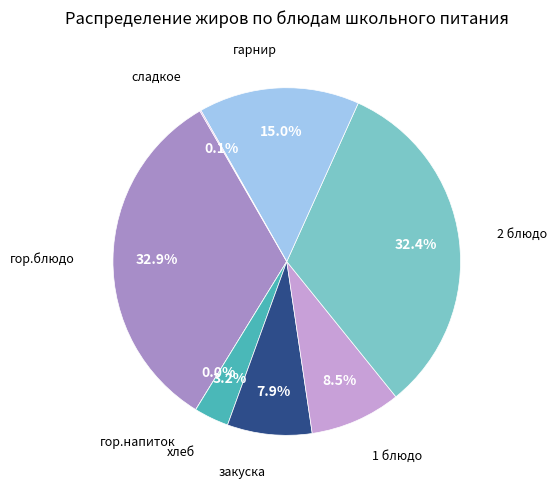

Does any single category account for the majority?

No